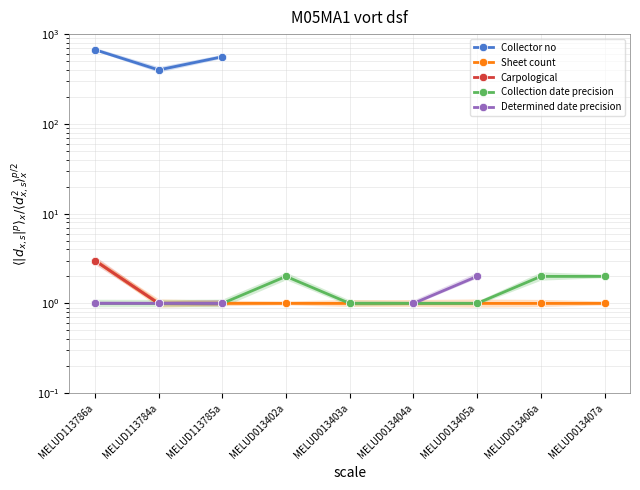

What is the approximate value of Sheet count at MELUD013403a?

1.0